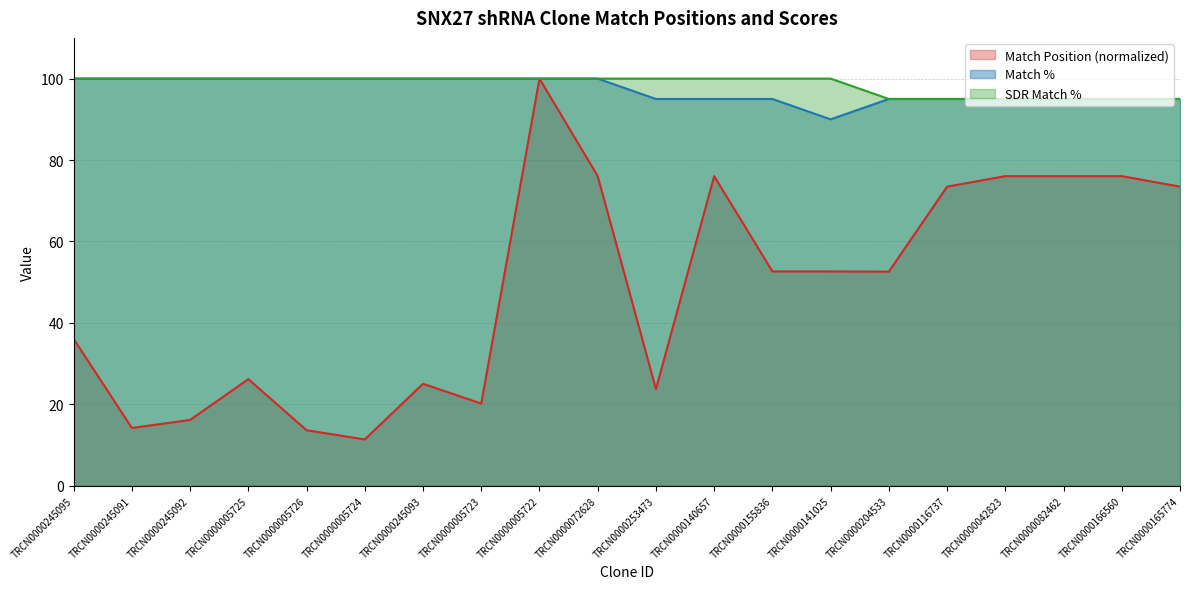

Is it true that Match Position equals 14.0 at TRCN0000005723?

False